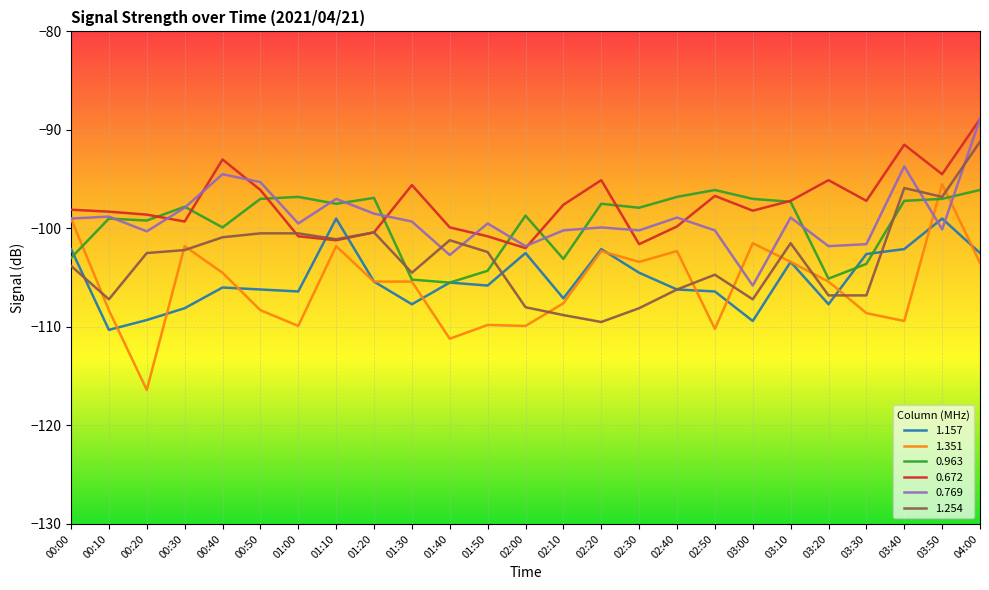

What is the highest value of the 1.254 series?

-91.2